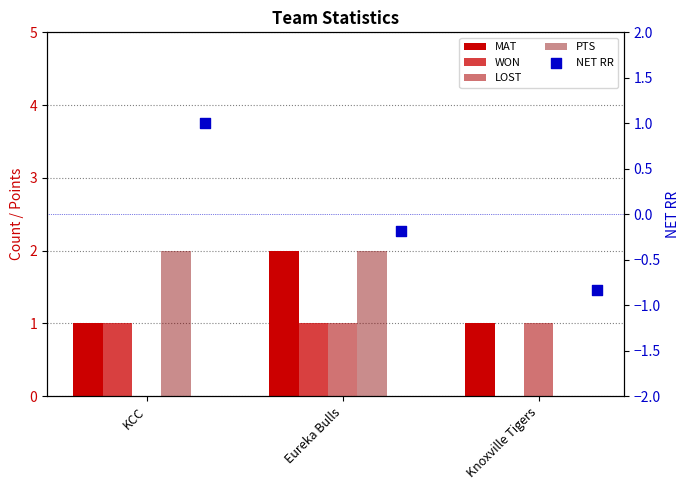

What are all the series names shown in the legend?

MAT, WON, LOST, PTS, NET RR